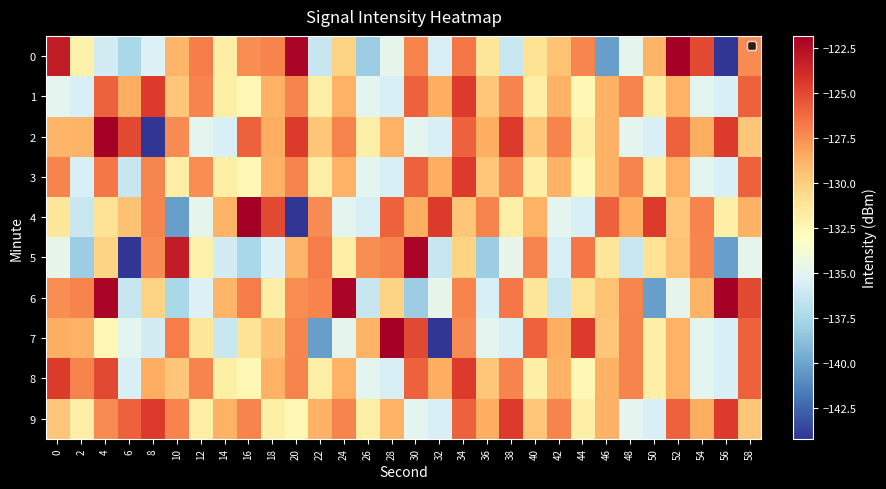

What is the total value across all series at 44?

-1306.7